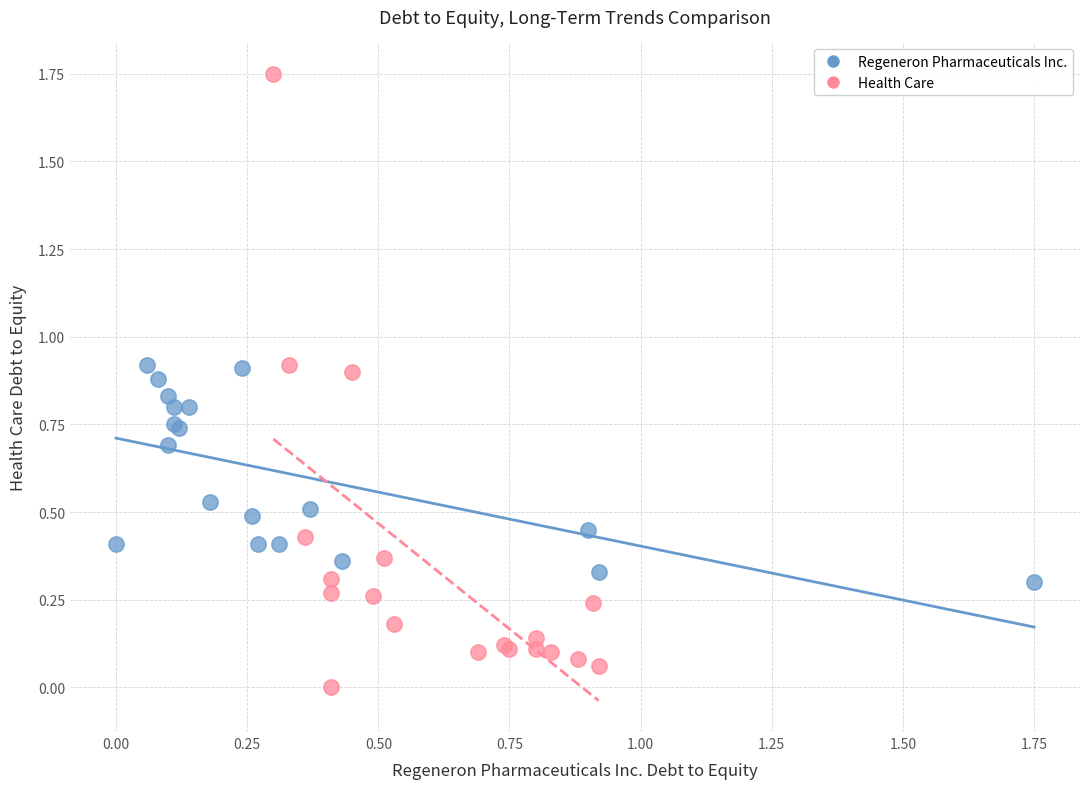

Which series contains the lowest Y value?

Health Care